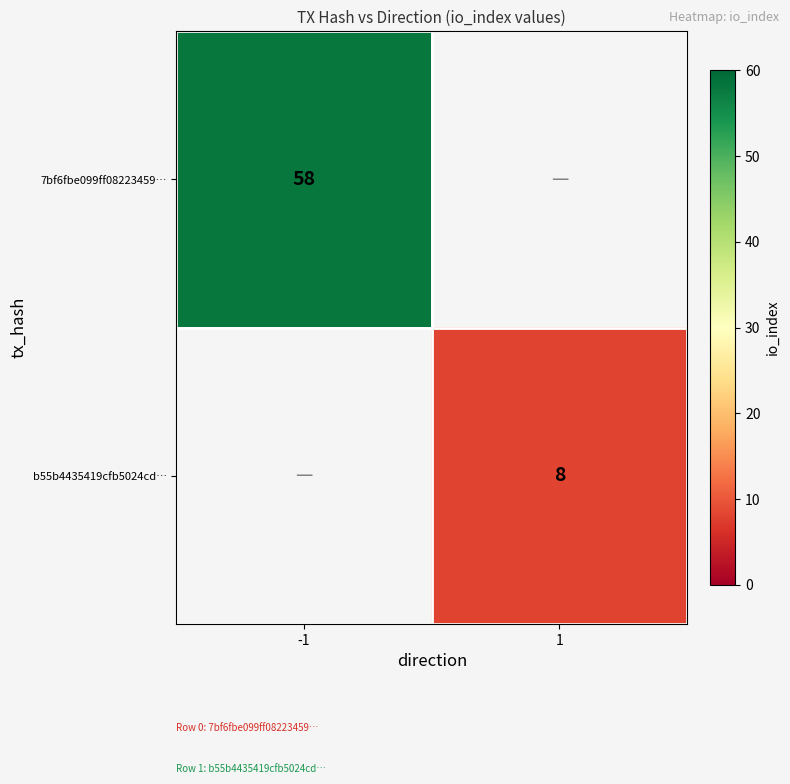

The b55b4435419cfb5024cd… series shows 11 at 1. True or false?

False